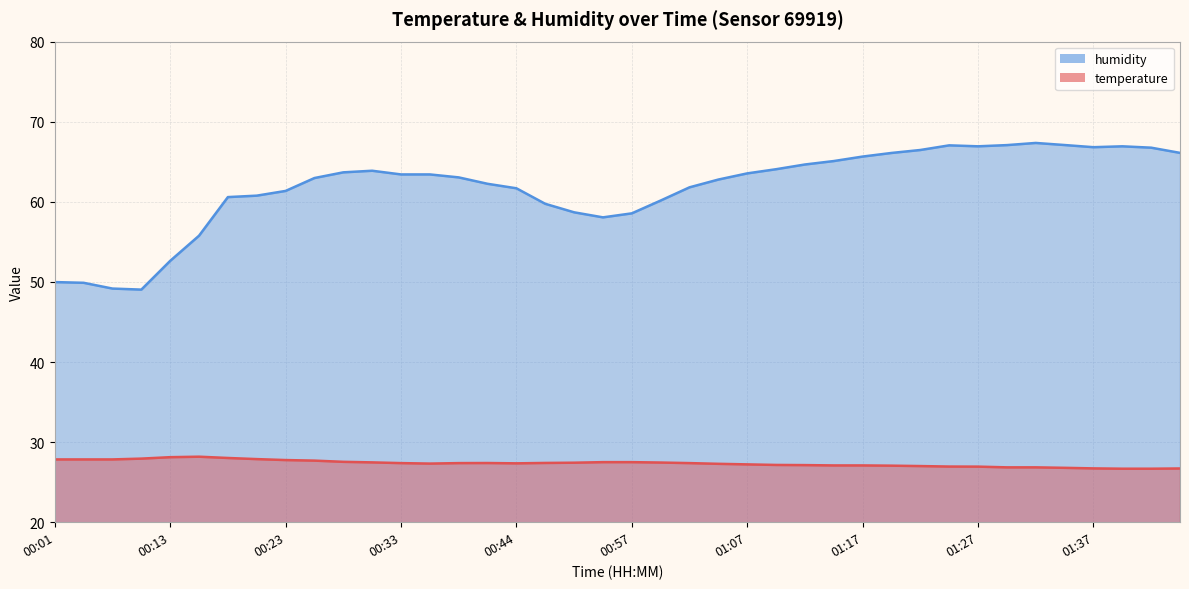

Which label corresponds to the smallest value in the chart?

01:40